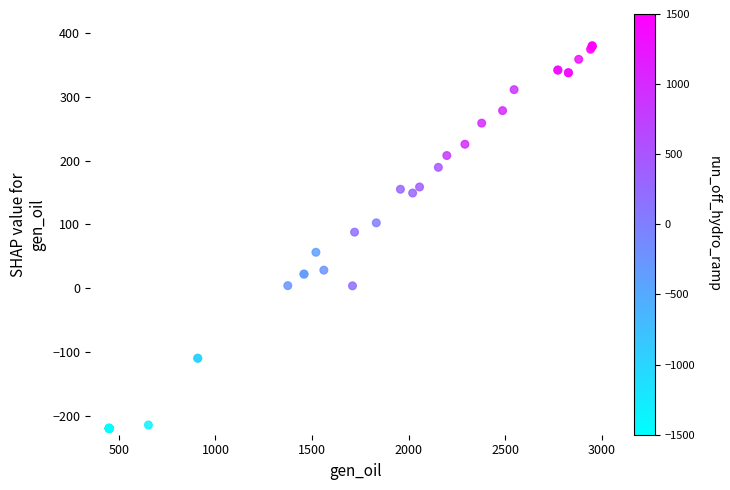

What Y value in the scatter plot is closest to 80?

87.8